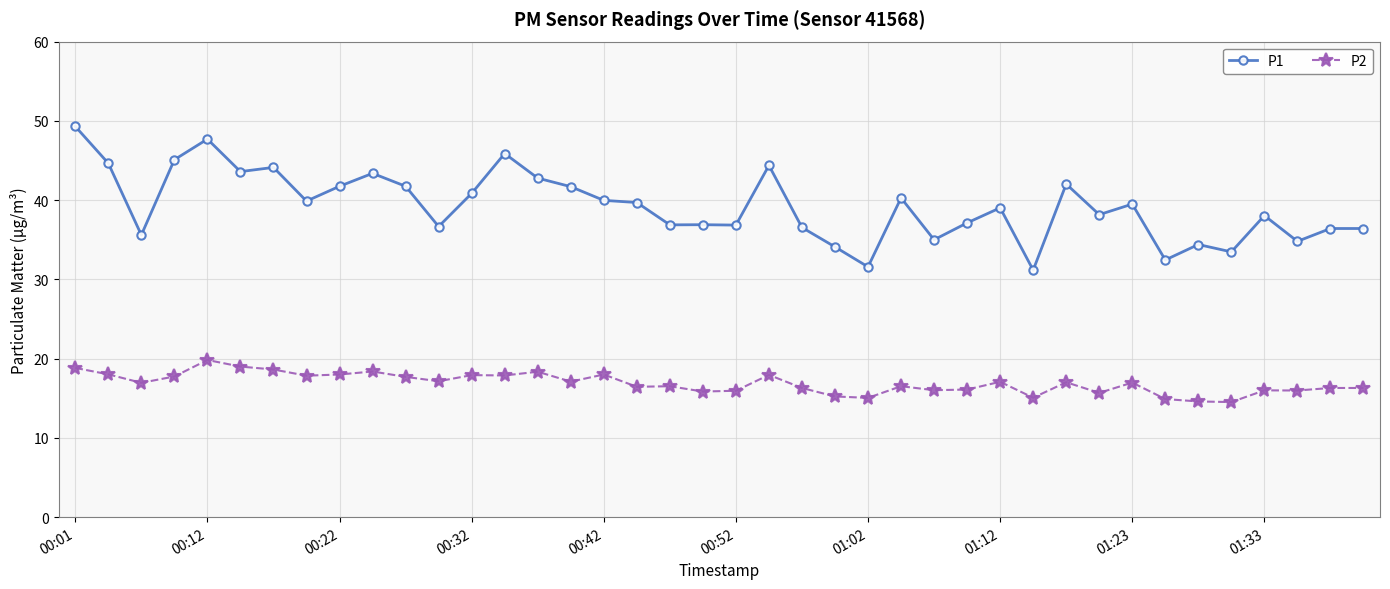

Which series has the largest total across all categories?

P1